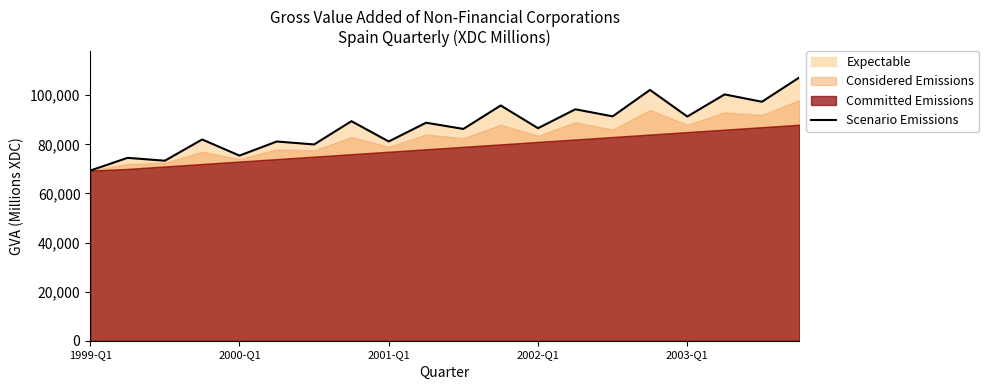

Which category has the lowest value in the Scenario Emissions series?

1999-Q1